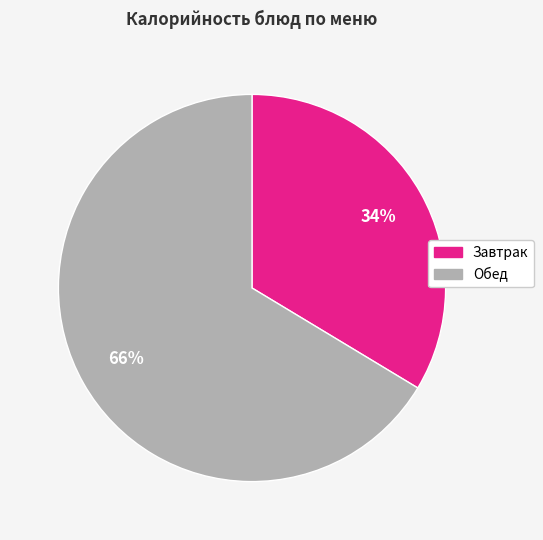

To the nearest percent, what is the combined percentage of Обед and Завтрак?

100%